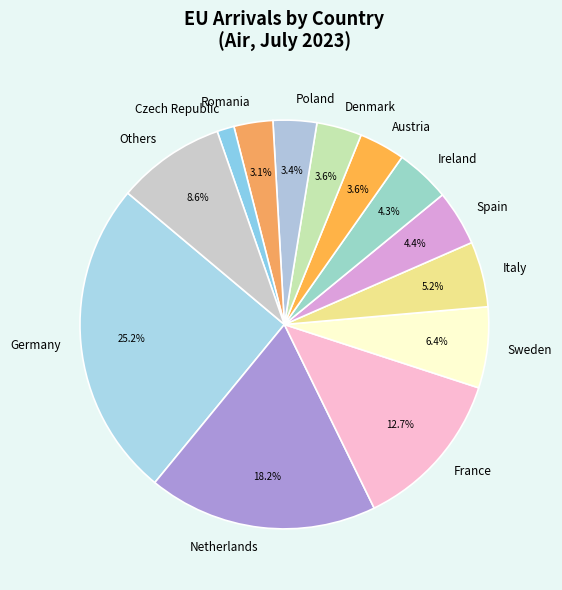

Is there any slice that represents more than half of the pie?

No